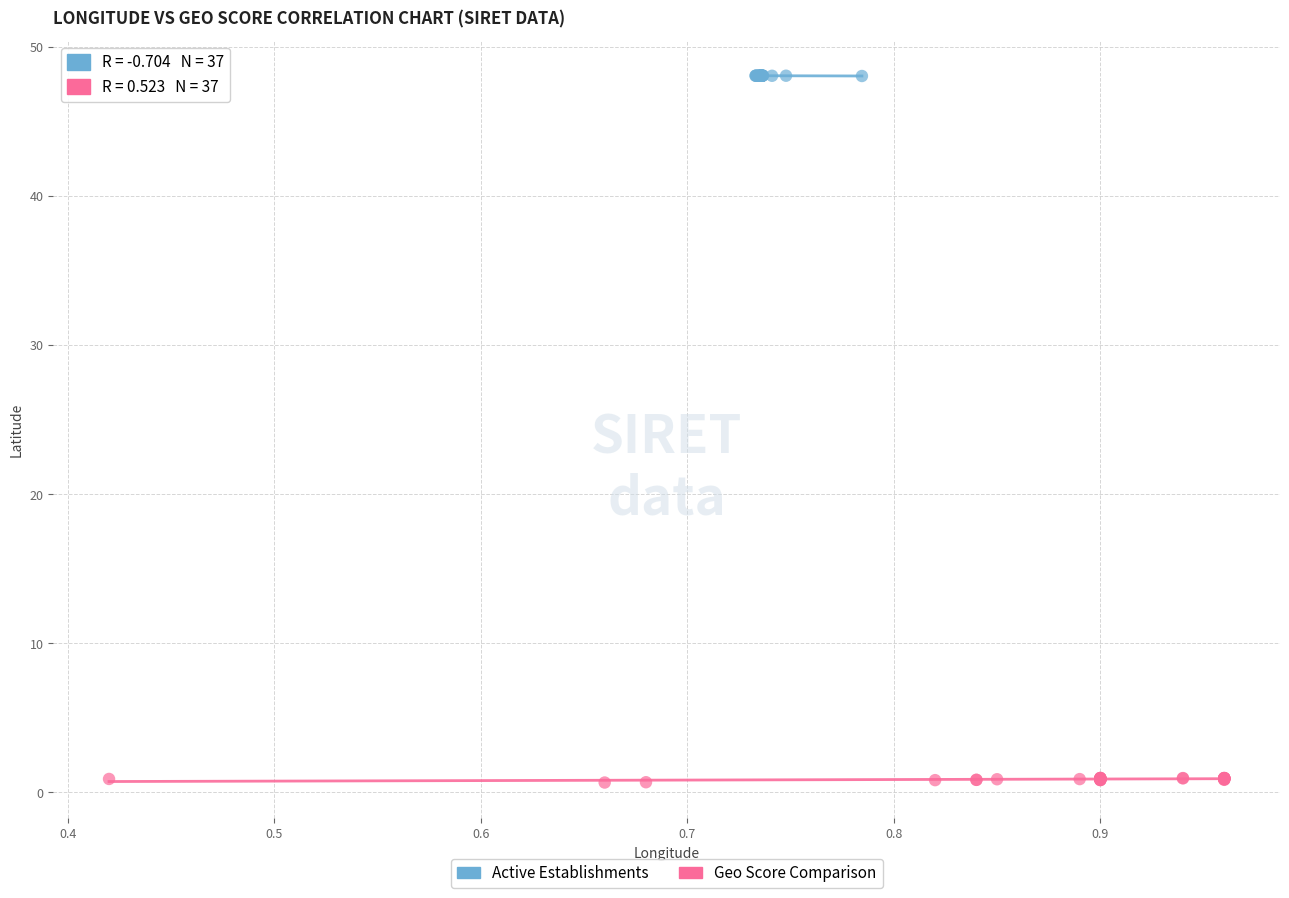

Which series contains the highest Y value?

Active Establishments